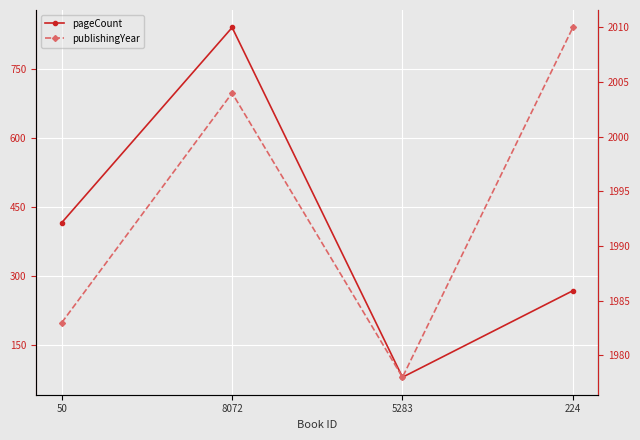

What is the label of the 4th point from the right?

50